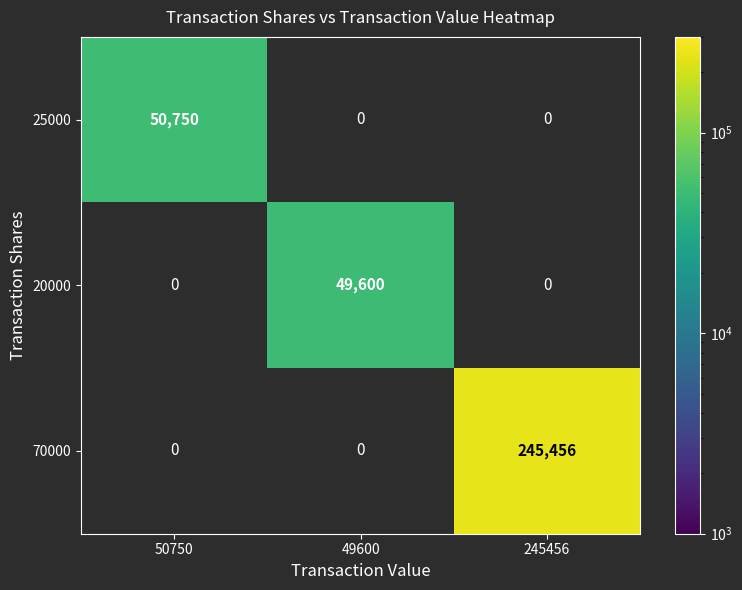

Reading left to right, transcribe all the data shown in this chart.

25000: 50750	0	0
20000: 0	49600	0
70000: 0	0	245456